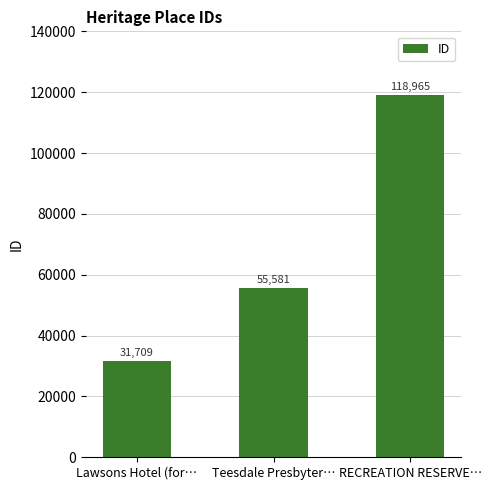

True or false: the data shows 118965 at RECREATION RESERVE….

True